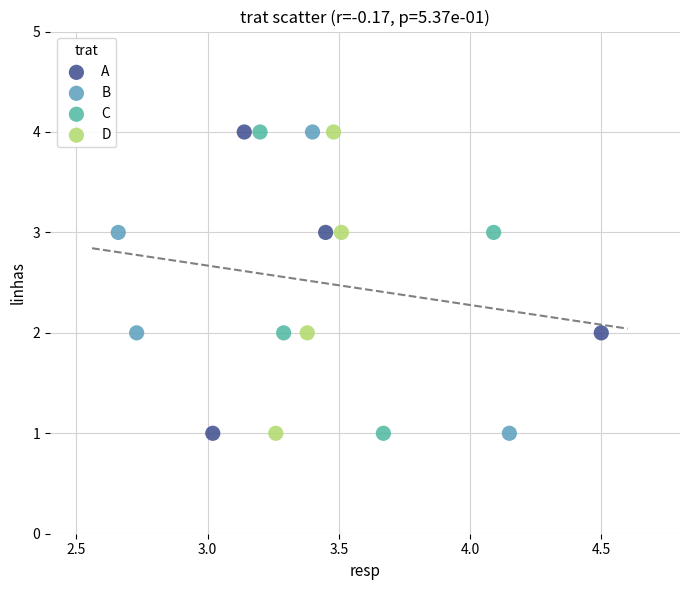

What are all the series names shown in the legend?

A, B, C, D